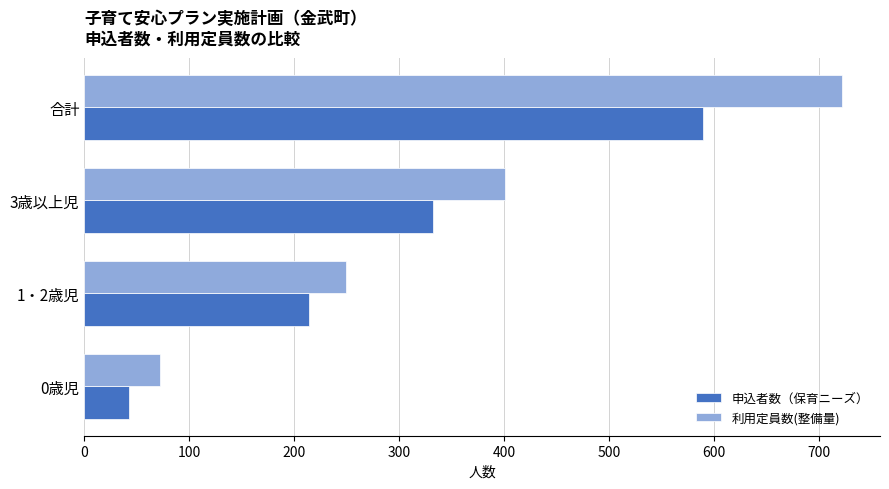

What is the maximum value shown in the chart?

722